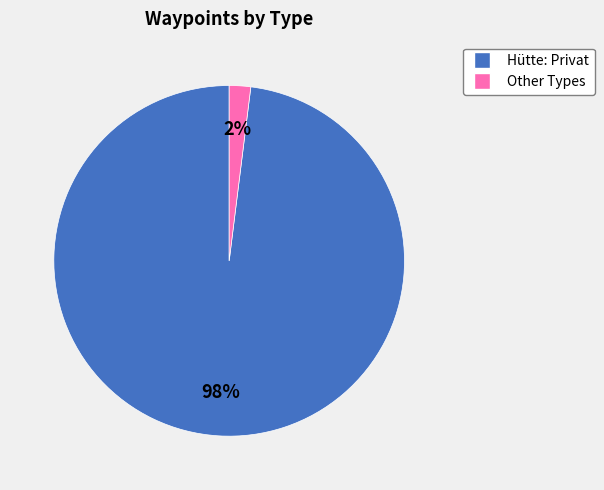

Does any single category account for the majority?

Yes